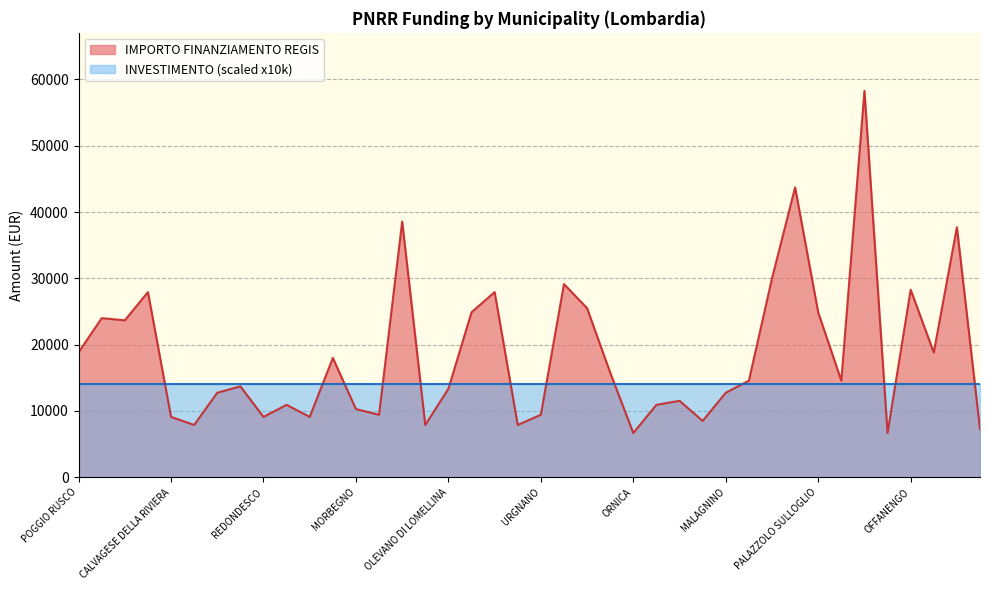

Does the chart display data point markers on the line(s)?

No